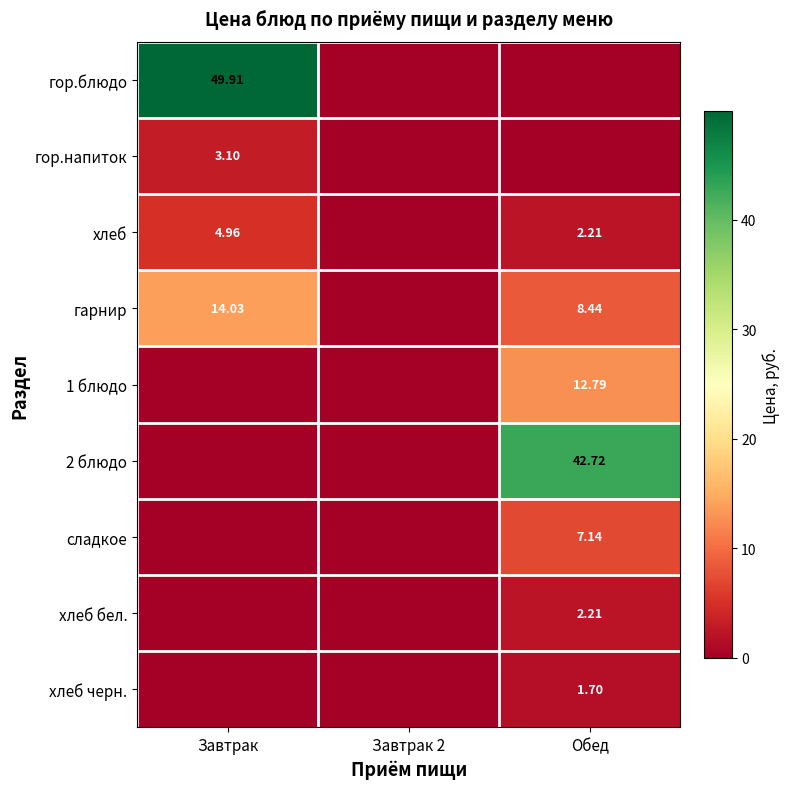

At which category is the sum across all series the highest?

Обед